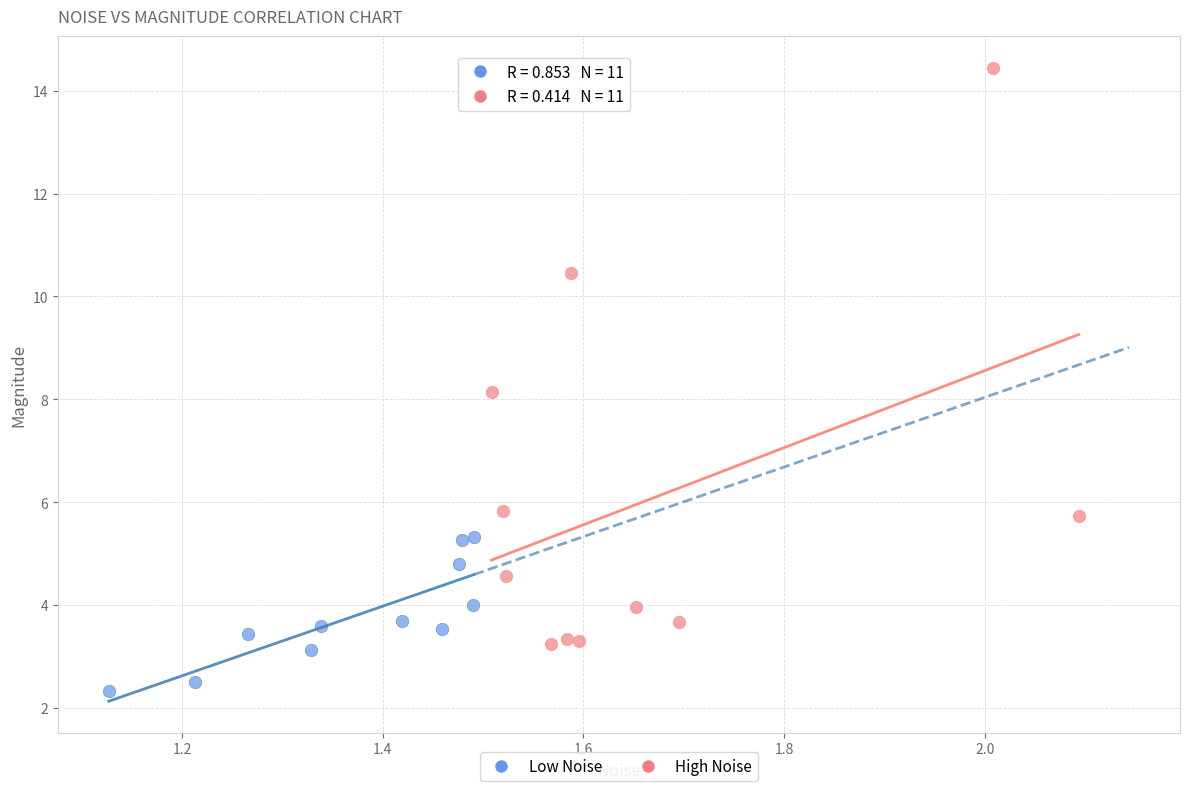

What are all the series names shown in the legend?

Low Noise, High Noise